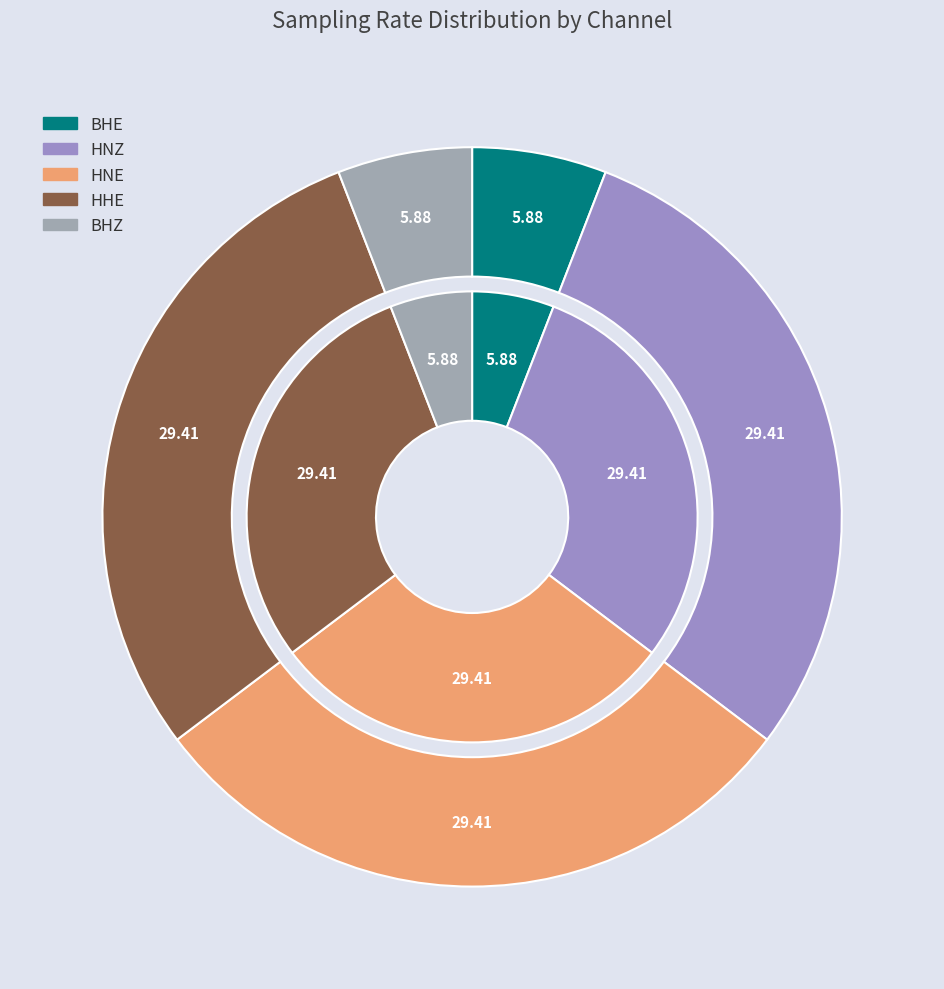

What percentage is the BHZ slice, to the nearest percent?

6%